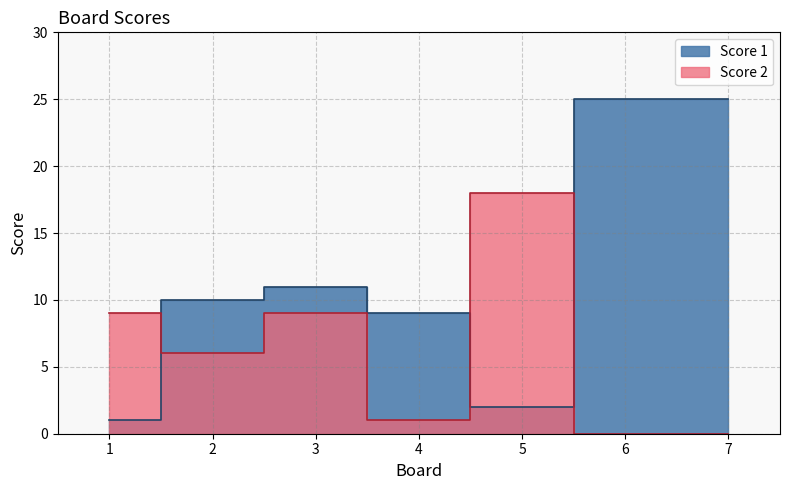

Rank the series at 7 from highest to lowest value.

Score 1, Score 2